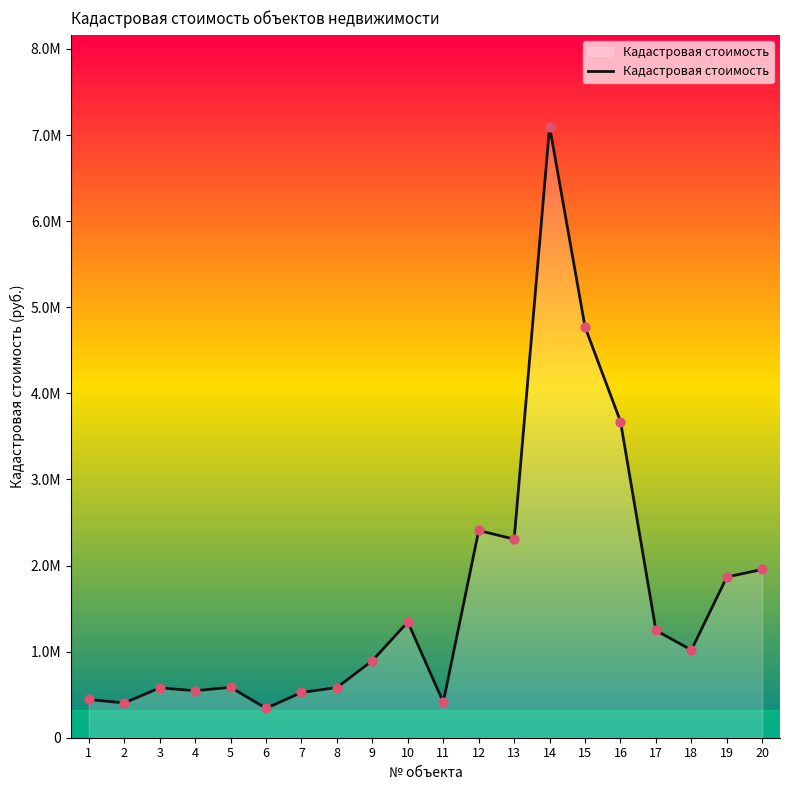

Approximately how many times larger is the value at 19 compared to 17?

1.5